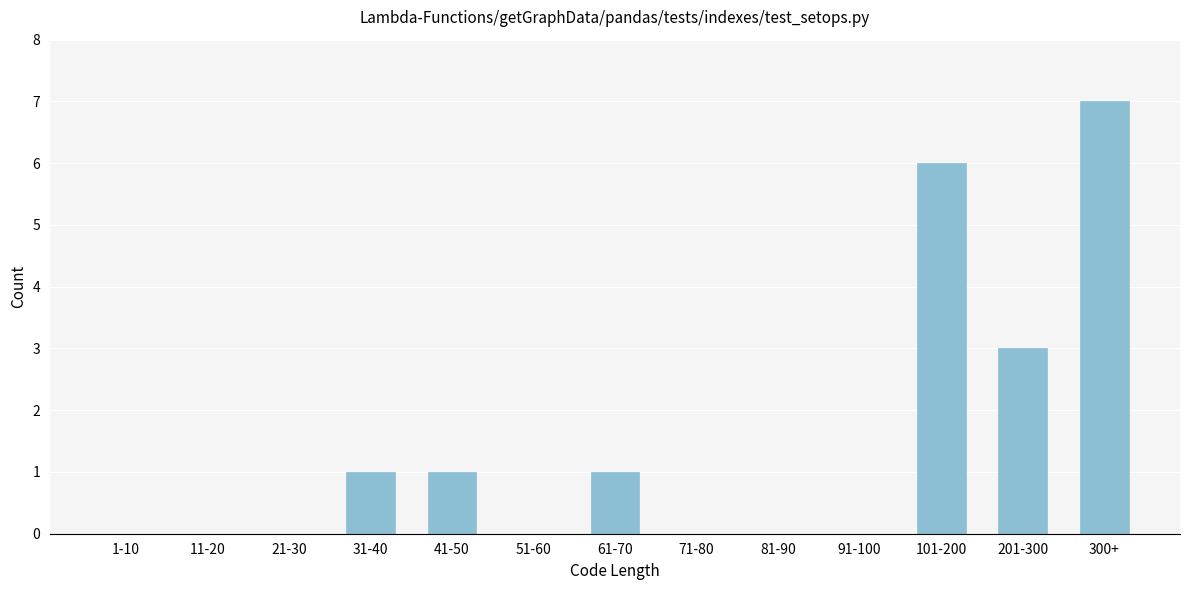

Reading right to left, extract all data points from this chart.

300+=7	201-300=3	101-200=6	91-100=0	81-90=0	71-80=0	61-70=1	51-60=0	41-50=1	31-40=1	21-30=0	11-20=0	1-10=0